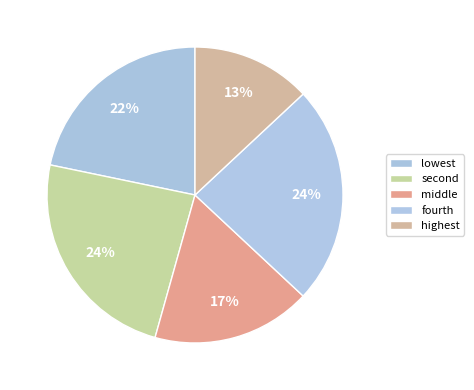

What percentage is the fourth slice, to the nearest percent?

24%